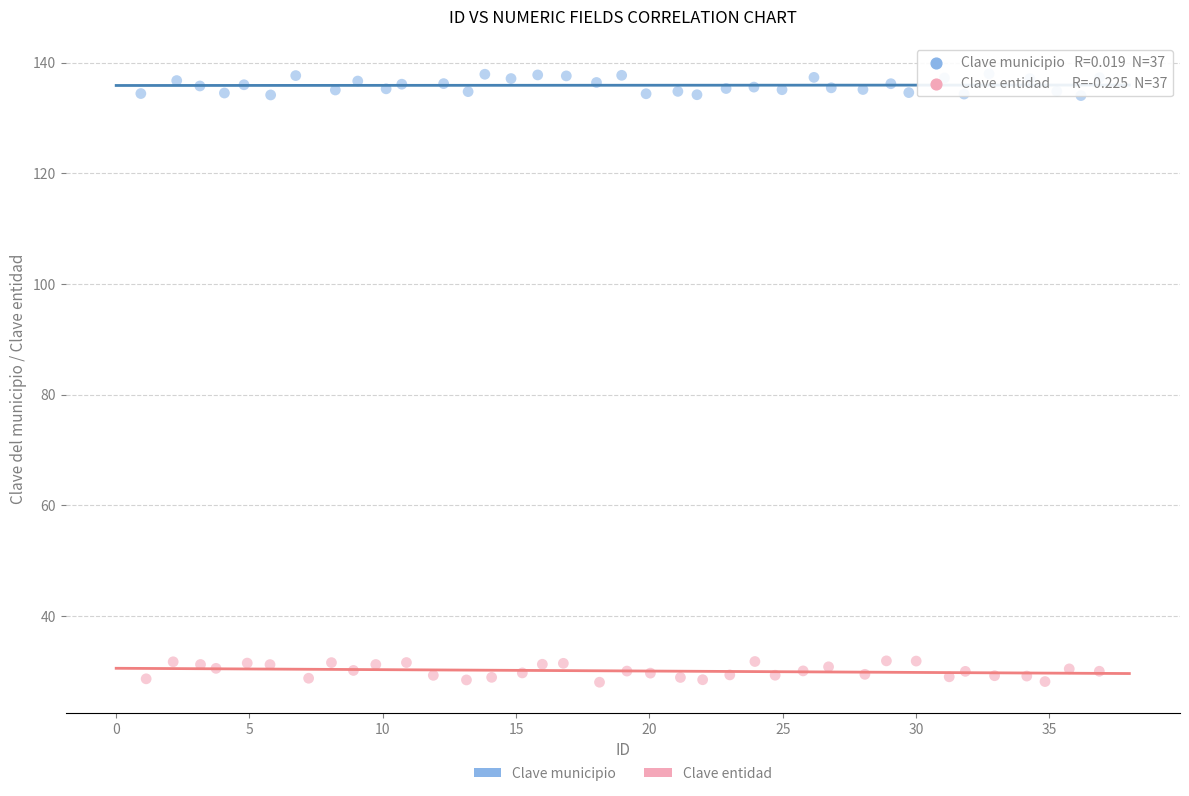

Which series reaches the minimum Y coordinate?

Clave entidad